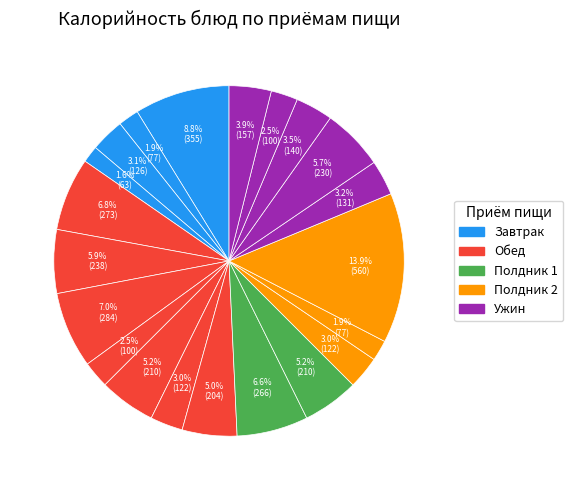

How many segments does this pie chart have?

21